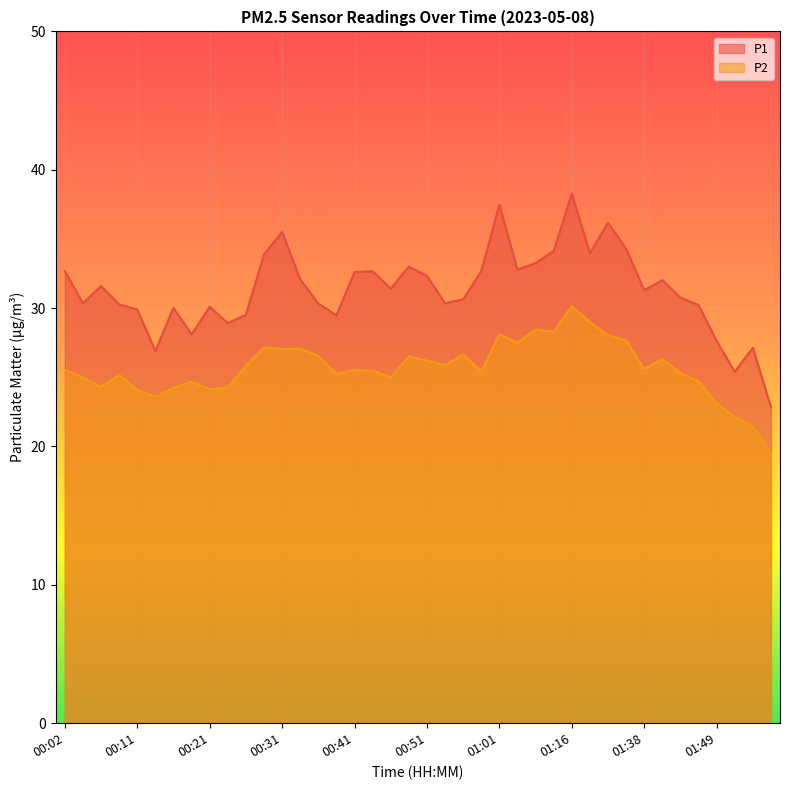

Rank the series by their maximum value, from lowest to highest.

P2, P1